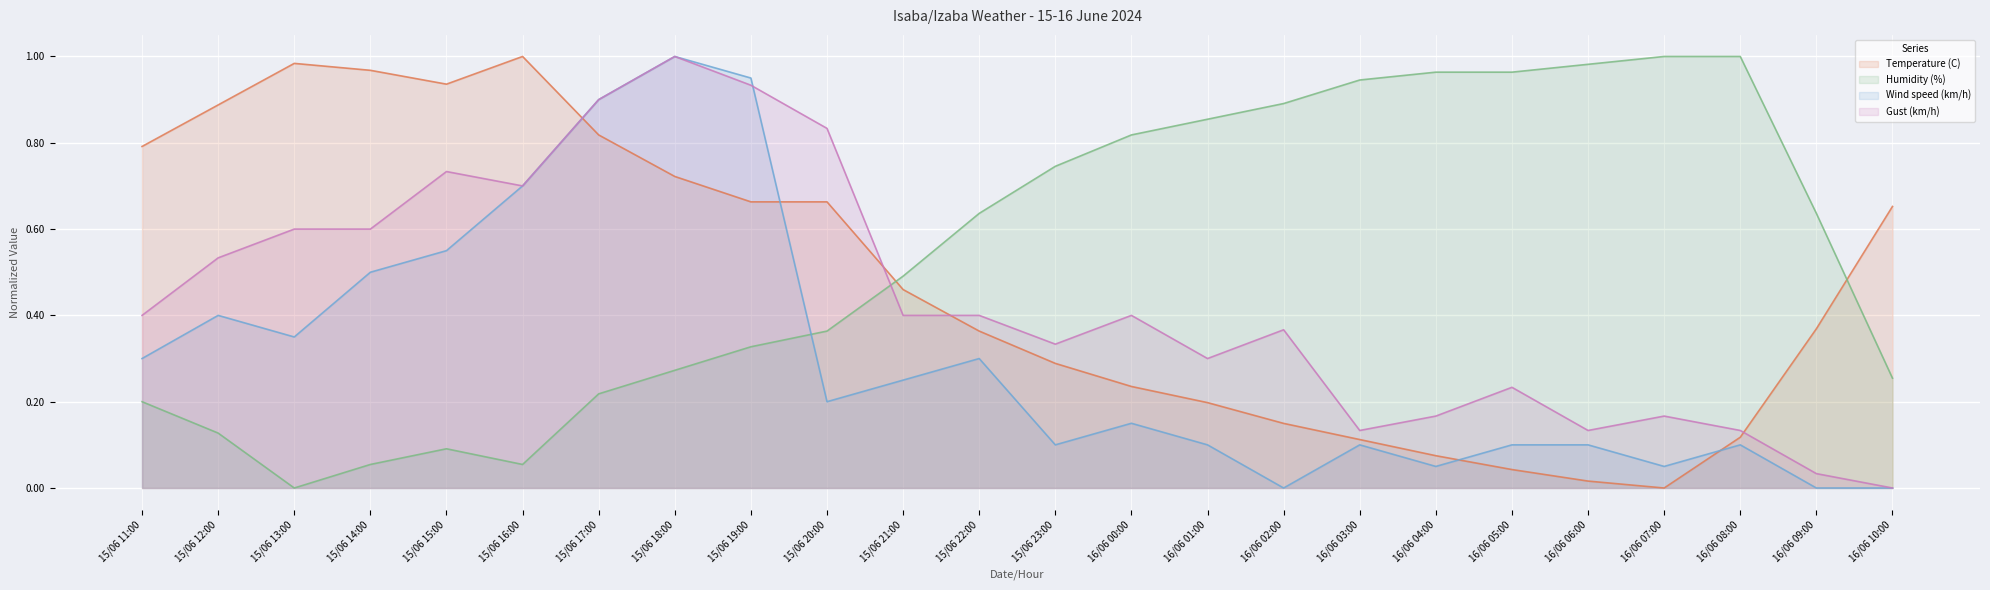

What is the value of the Wind speed (km/h) point at the 17th from the left?

0.1